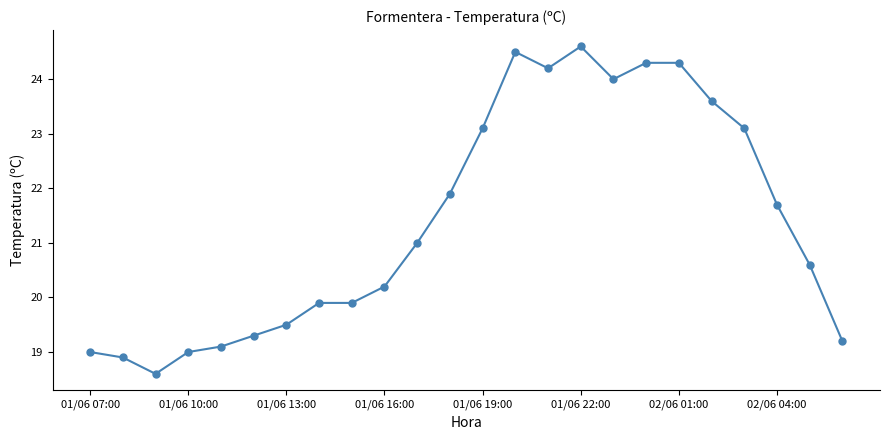

What is the greatest value displayed?

24.6